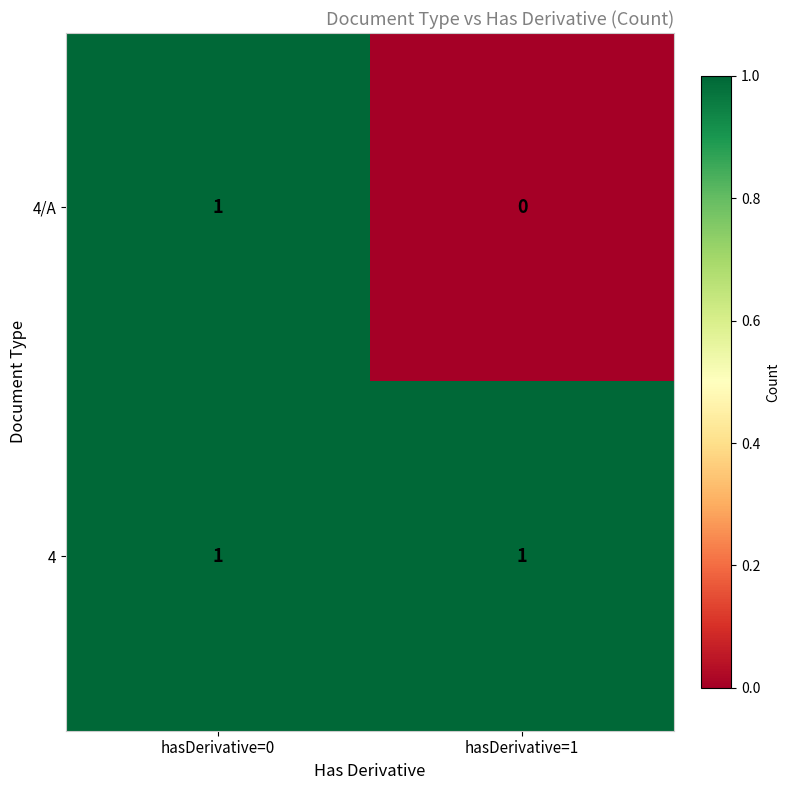

Rank the series at hasDerivative=1 from highest to lowest value.

4, 4/A